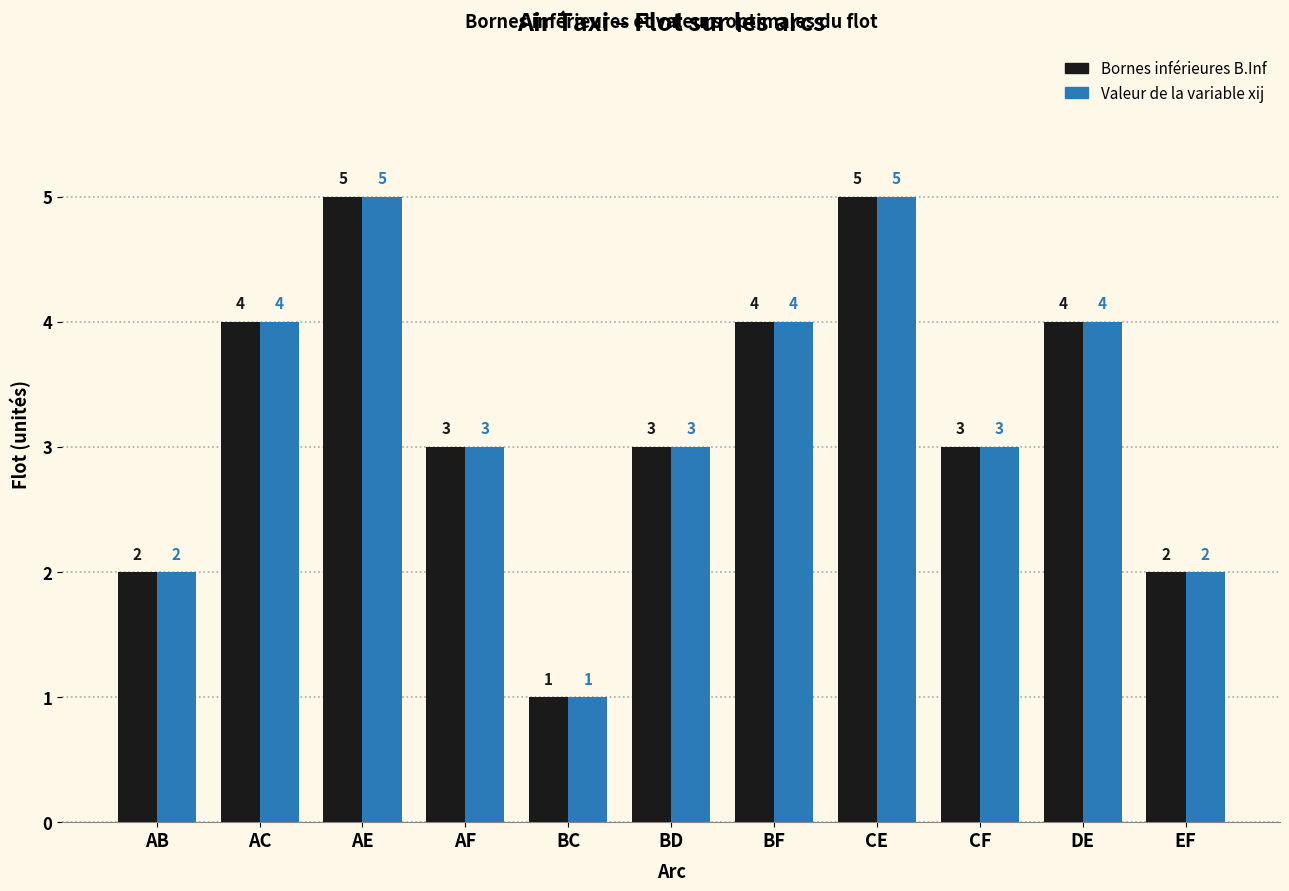

What is the total value across all series at AE?

10